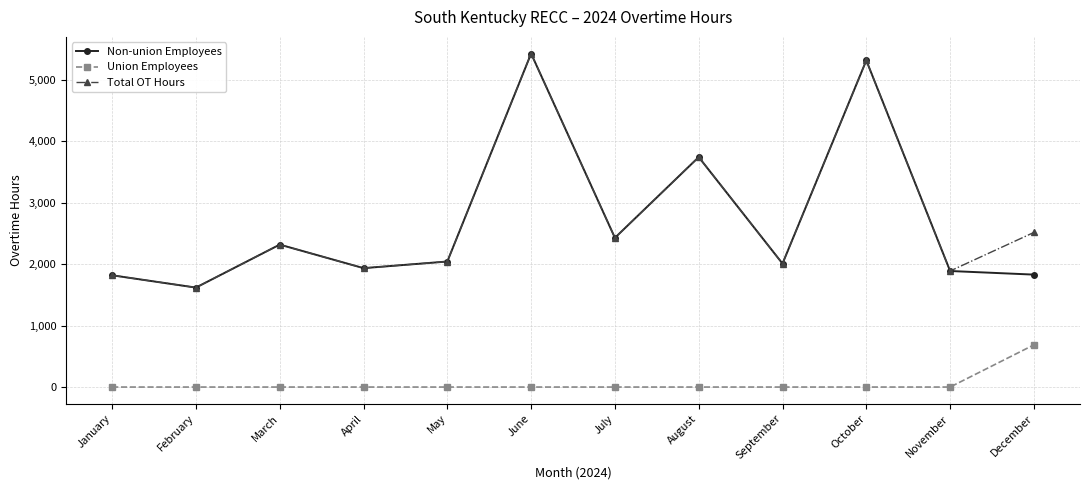

Which series changed the most between October and December?

Non-union Employees